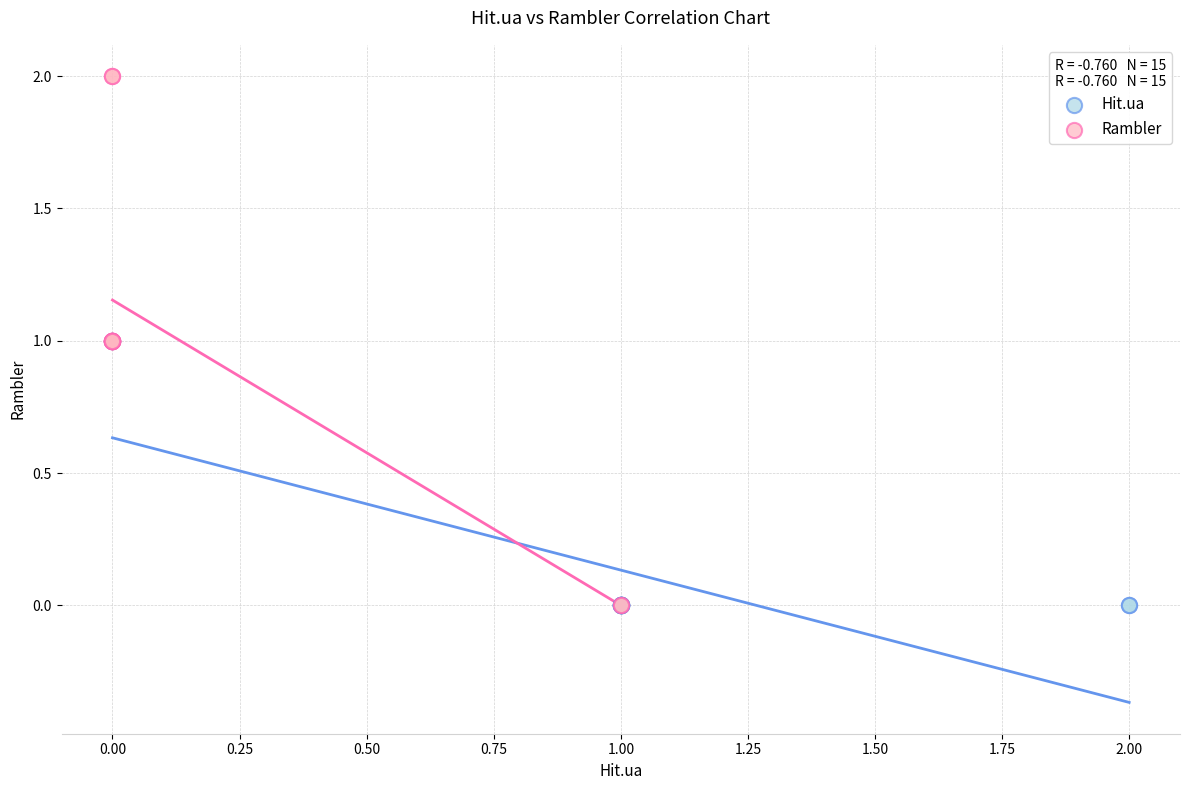

What are all the series names shown in the legend?

Hit.ua, Rambler